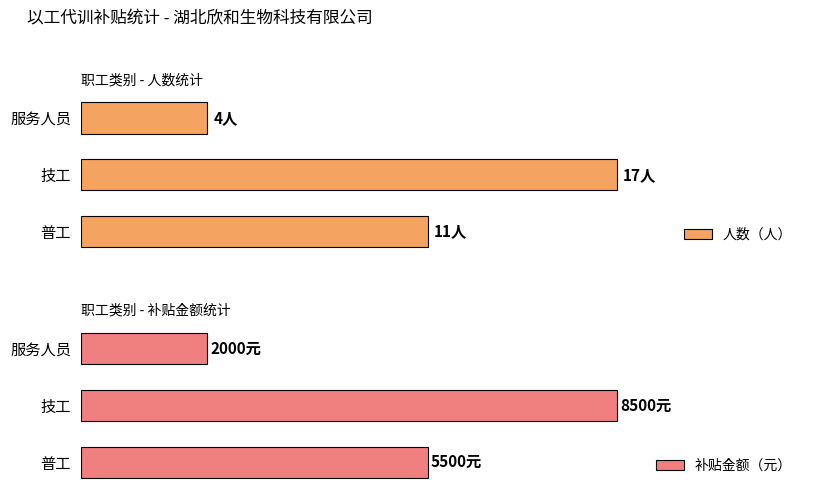

At which label does 补贴金额（元） reach its minimum?

服务人员